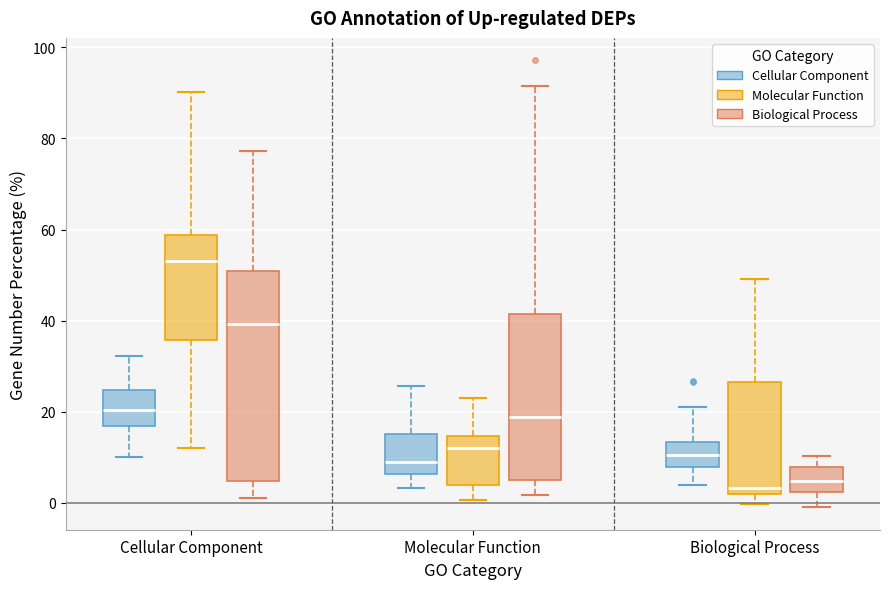

Reading left to right, transcribe this box plot: for each box, give where its median line is, the range the box spans, and where its two whiskers end, as read against the y-axis. The values are not printed on the chart, so give them approximately, as read against the axis.

Cellular Component (Cellular Component): median 20, box 16 to 24, whiskers 10 to 32
Cellular Component (Molecular Function): median 54, box 36 to 58, whiskers 12 to 90
Cellular Component (Biological Process): median 40, box 4 to 50, whiskers 0 to 78
Molecular Function (Cellular Component): median 10, box 6 to 16, whiskers 4 to 26
Molecular Function (Molecular Function): median 12, box 4 to 14, whiskers 0 to 22
Molecular Function (Biological Process): median 18, box 6 to 42, whiskers 2 to 92
Biological Process (Cellular Component): median 10, box 8 to 14, whiskers 4 to 20
Biological Process (Molecular Function): median 4, box 2 to 26, whiskers 0 to 50
Biological Process (Biological Process): median 4, box 2 to 8, whiskers -2 to 10